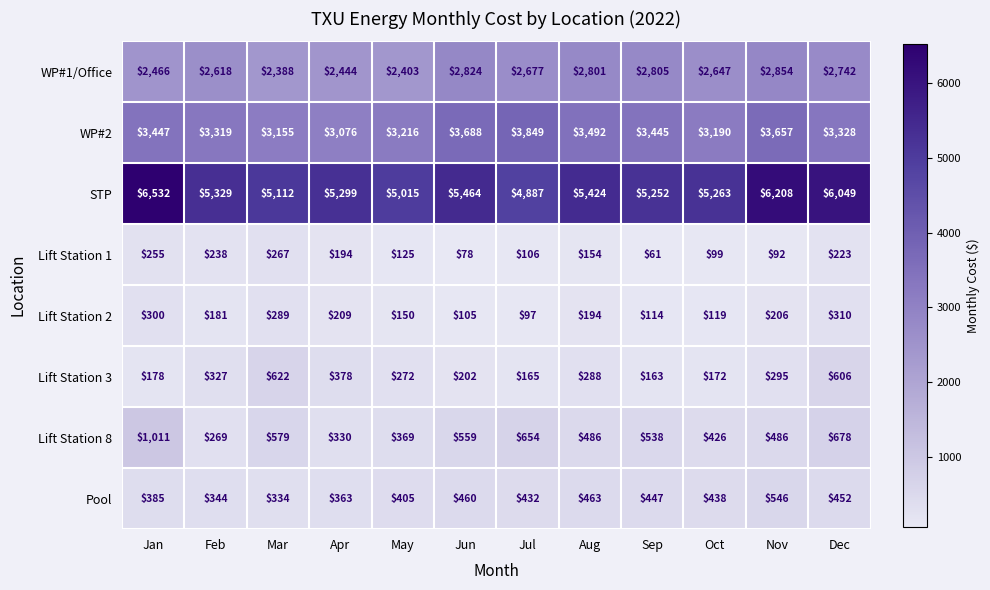

True or false: Lift Station 8 has a value of 369 at May.

True